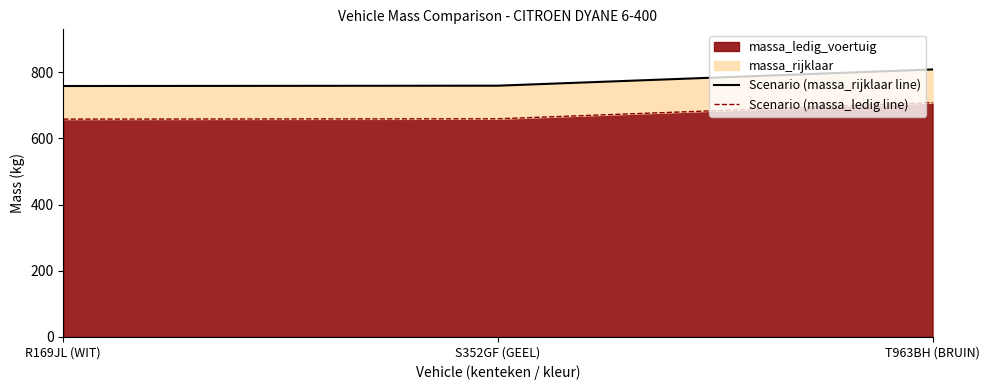

What is the label of the 2nd point from the right?

S352GF (GEEL)